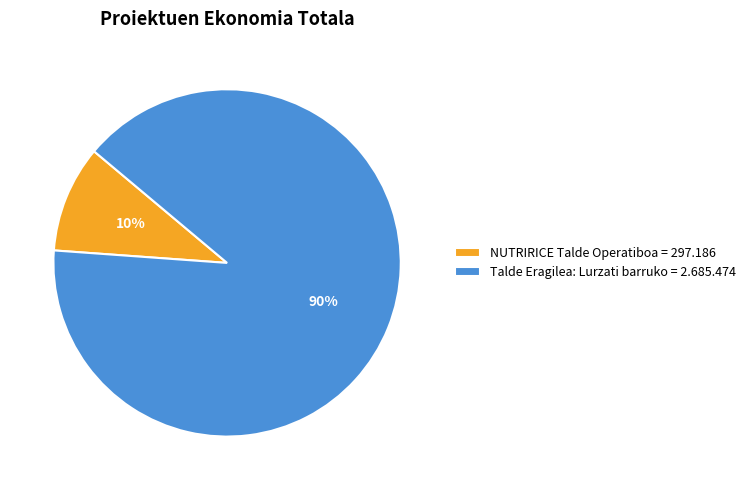

To the nearest percent, what is the difference between the largest and smallest slice percentages?

80%